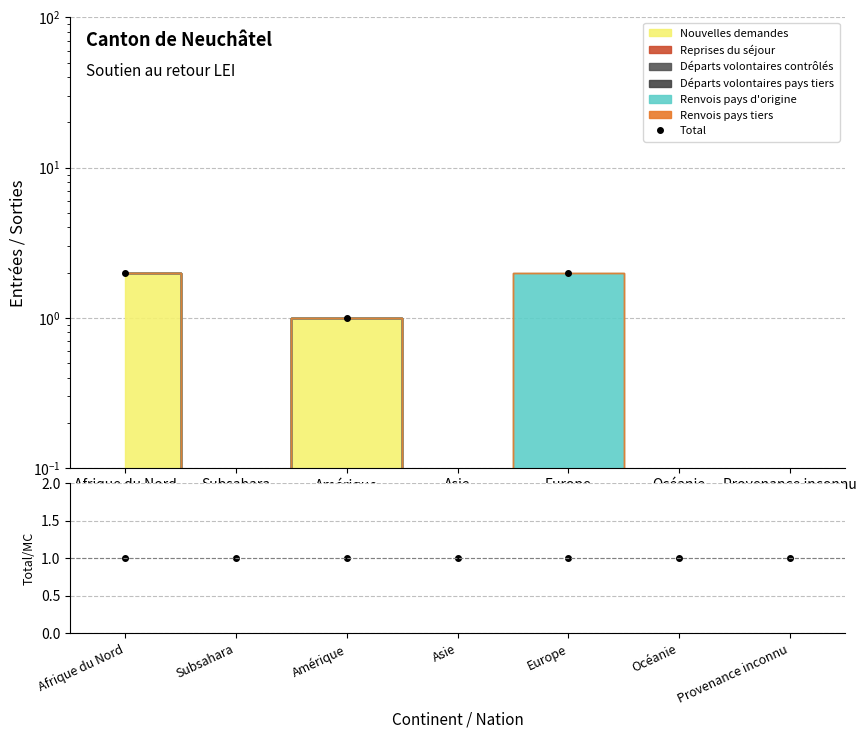

Reading left to right, transcribe all the data shown in this chart.

Total: Afrique du Nord=2.0	Subsahara=0.0	Amérique=1.0	Asie=0.0	Europe=2.0	Océanie=0.0	Provenance inconnu=0.0
Total/MC: Afrique du Nord=1.0	Subsahara=1.0	Amérique=1.0	Asie=1.0	Europe=1.0	Océanie=1.0	Provenance inconnu=1.0